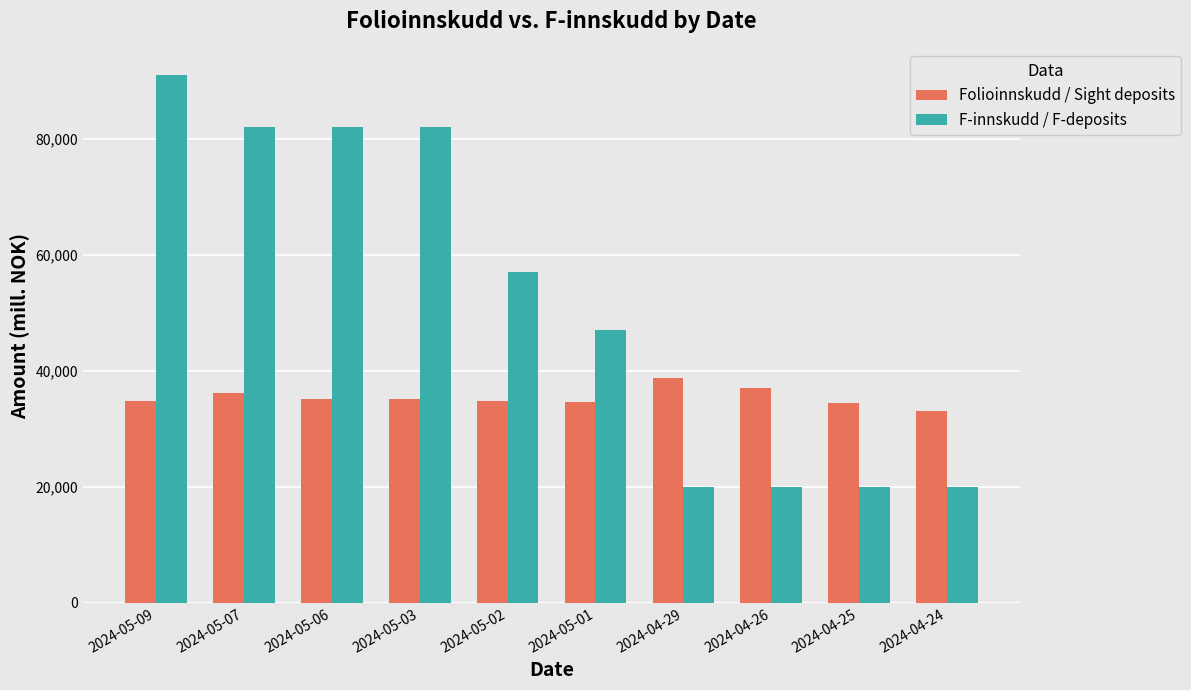

Are the bars horizontal?

No